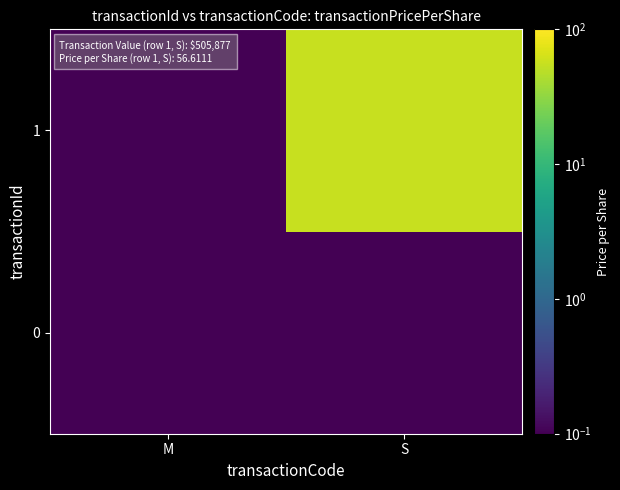

Which label corresponds to the smallest value in the chart?

0_M